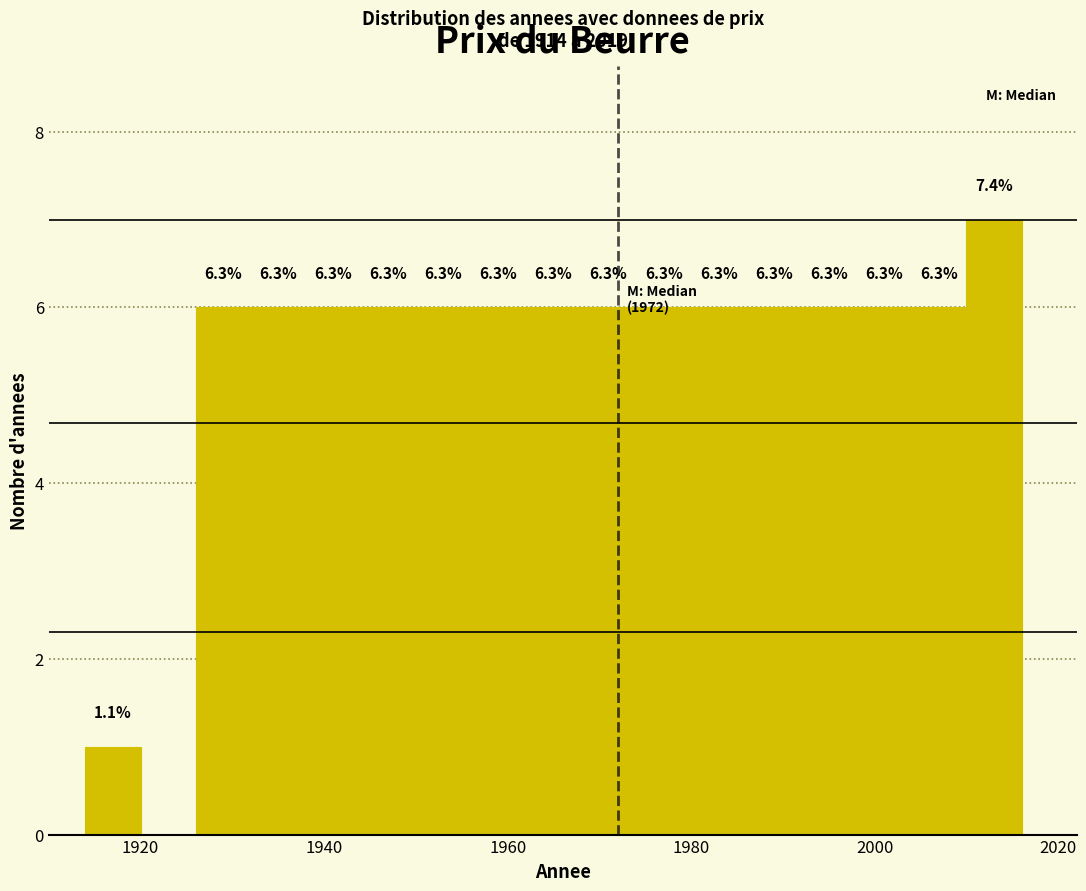

Around what value on the x-axis is the tallest bar? Give the approximate position of its centre, as read against the axis.

2014